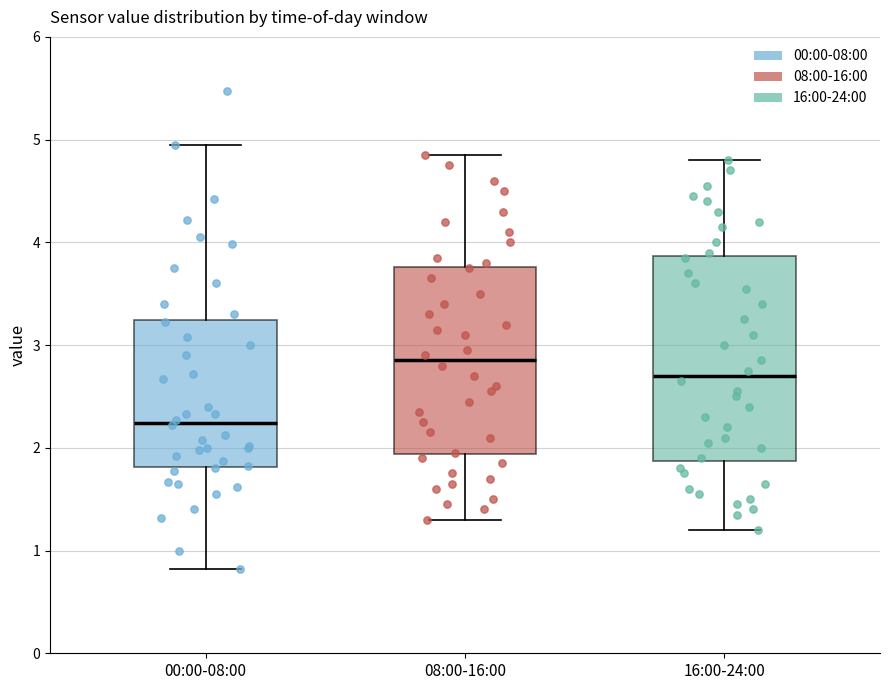

Reading left to right, transcribe this box plot: for each box, give where its median line is, the range the box spans, and where its two whiskers end, as read against the y-axis. The values are not printed on the chart, so give them approximately, as read against the axis.

00:00-08:00: median 2.2, box 1.8 to 3.2, whiskers 0.8 to 5.0
08:00-16:00: median 2.9, box 1.9 to 3.8, whiskers 1.3 to 4.9
16:00-24:00: median 2.7, box 1.9 to 3.9, whiskers 1.2 to 4.8